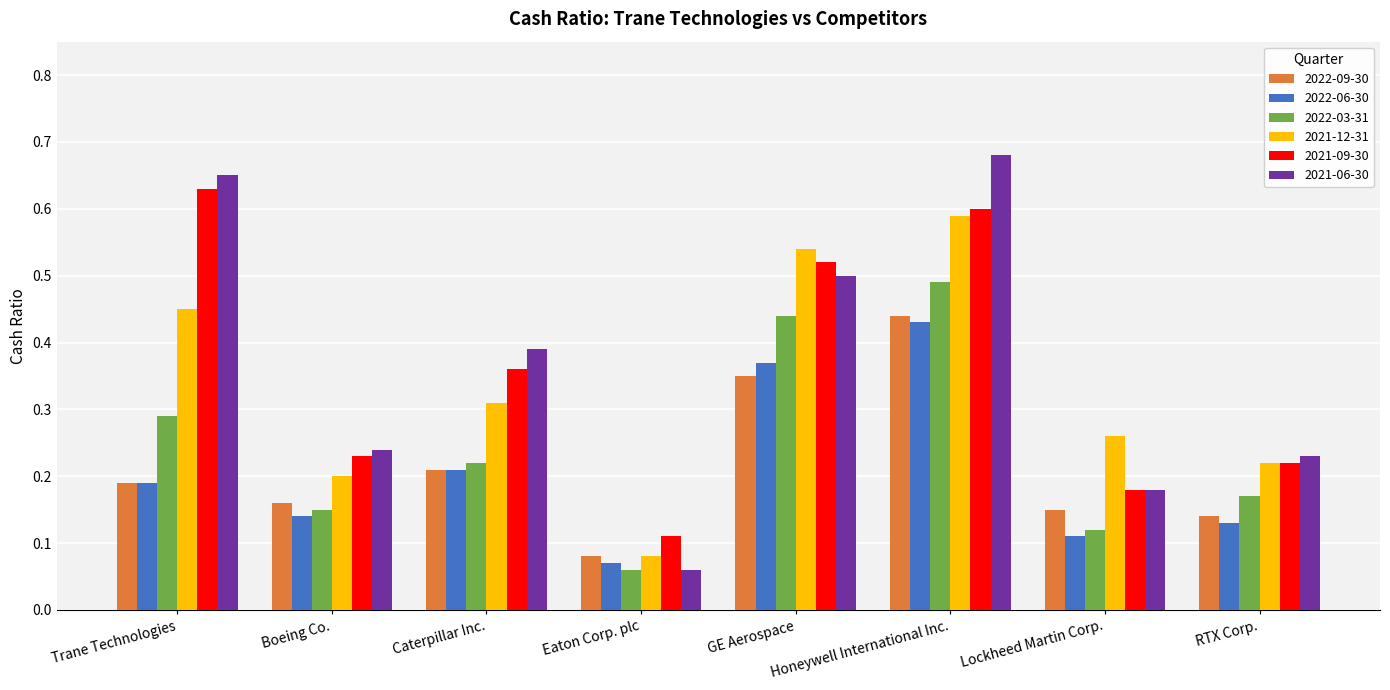

At which label does 2021-06-30 reach its peak?

Honeywell International Inc.